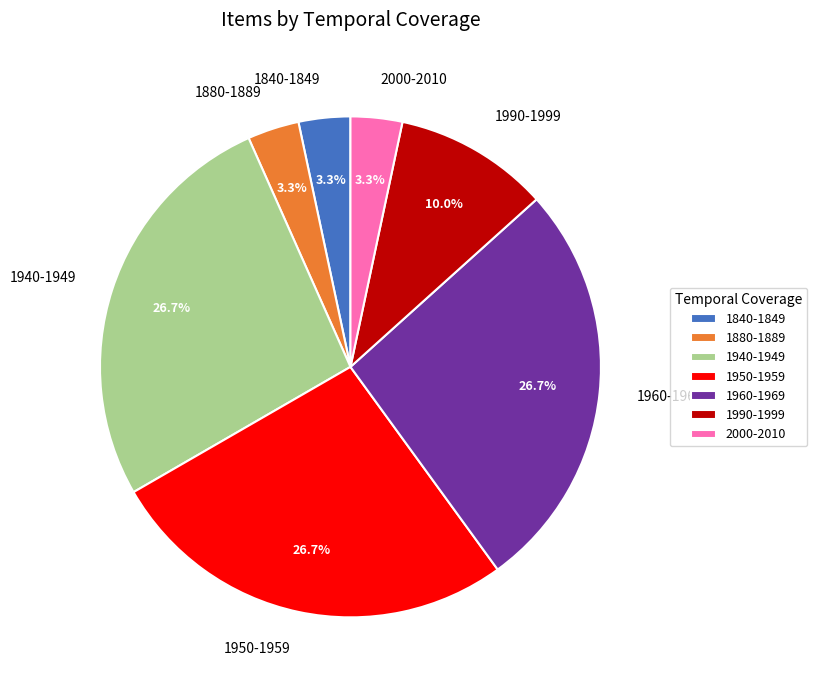

True or false: 1960-1969 accounts for 20% of the total.

False